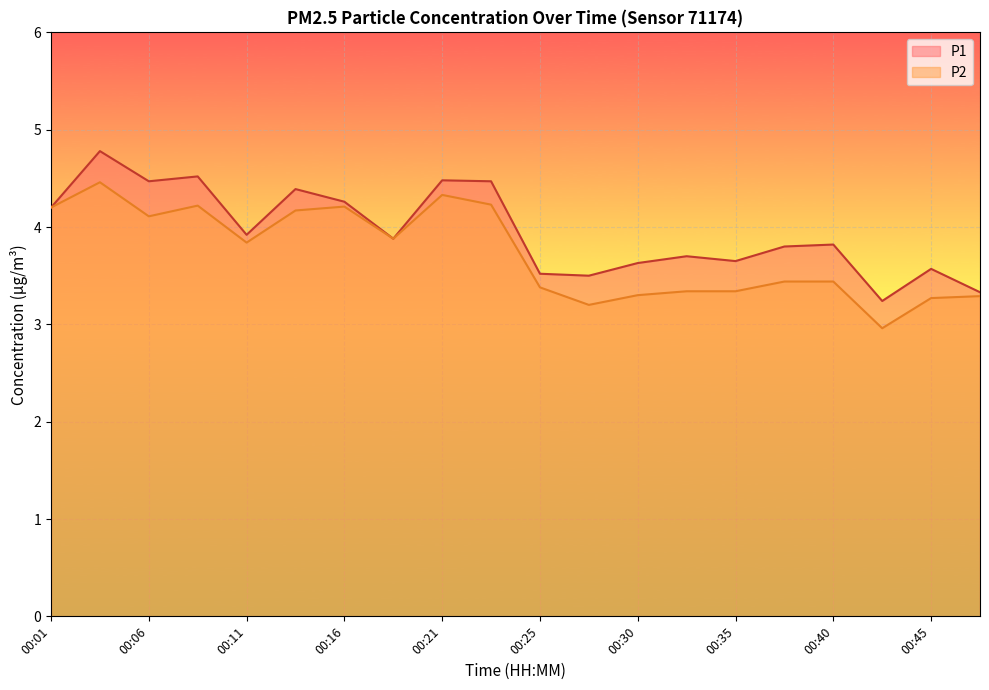

True or false: P2 and P1 cross at least once.

False